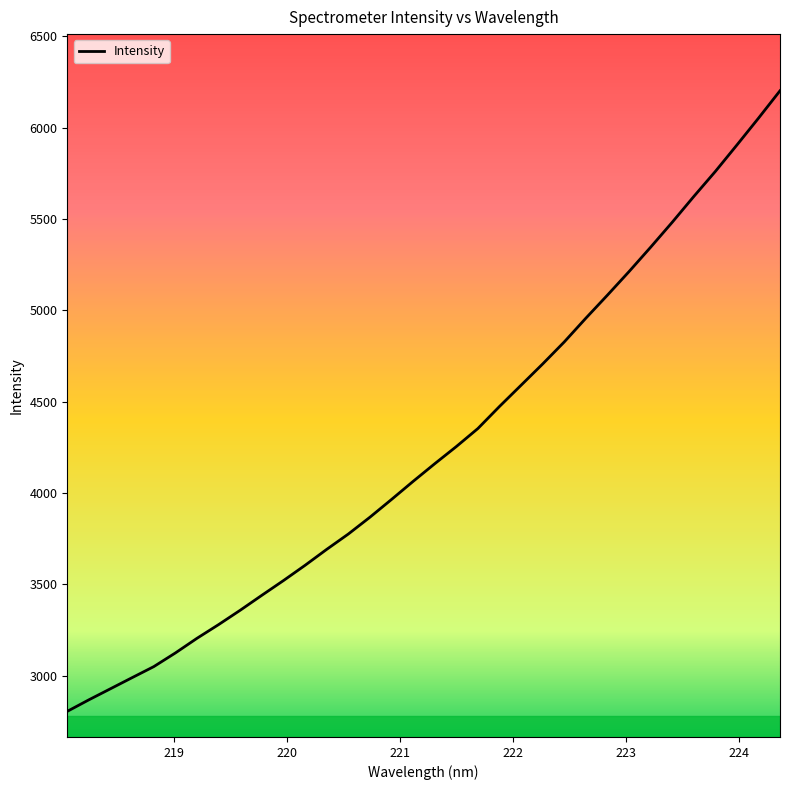

What is the greatest value displayed?

6202.9